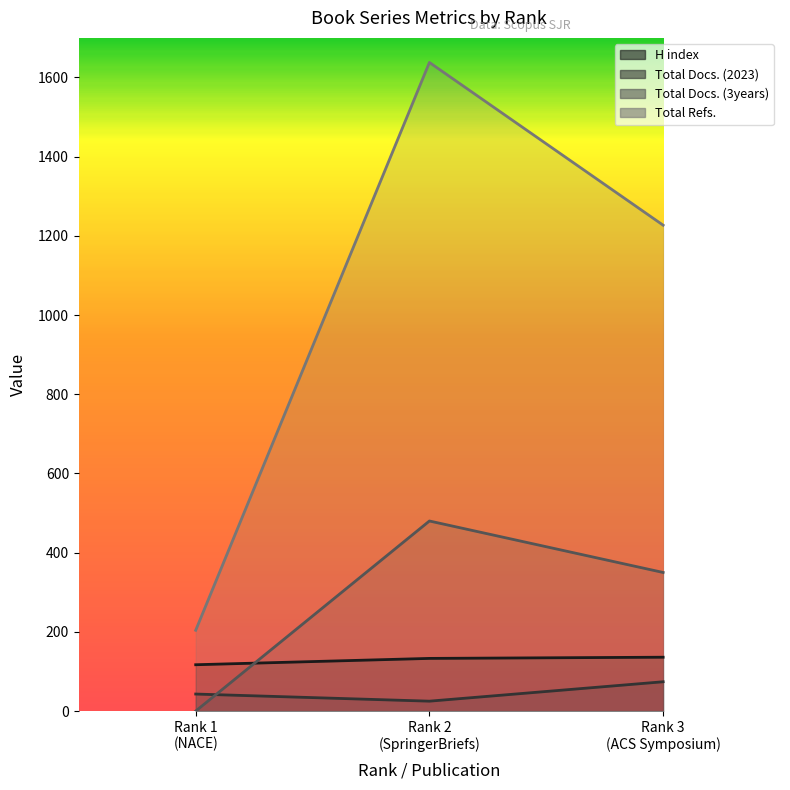

What is the sum of all Total Docs. (3years) values?

830